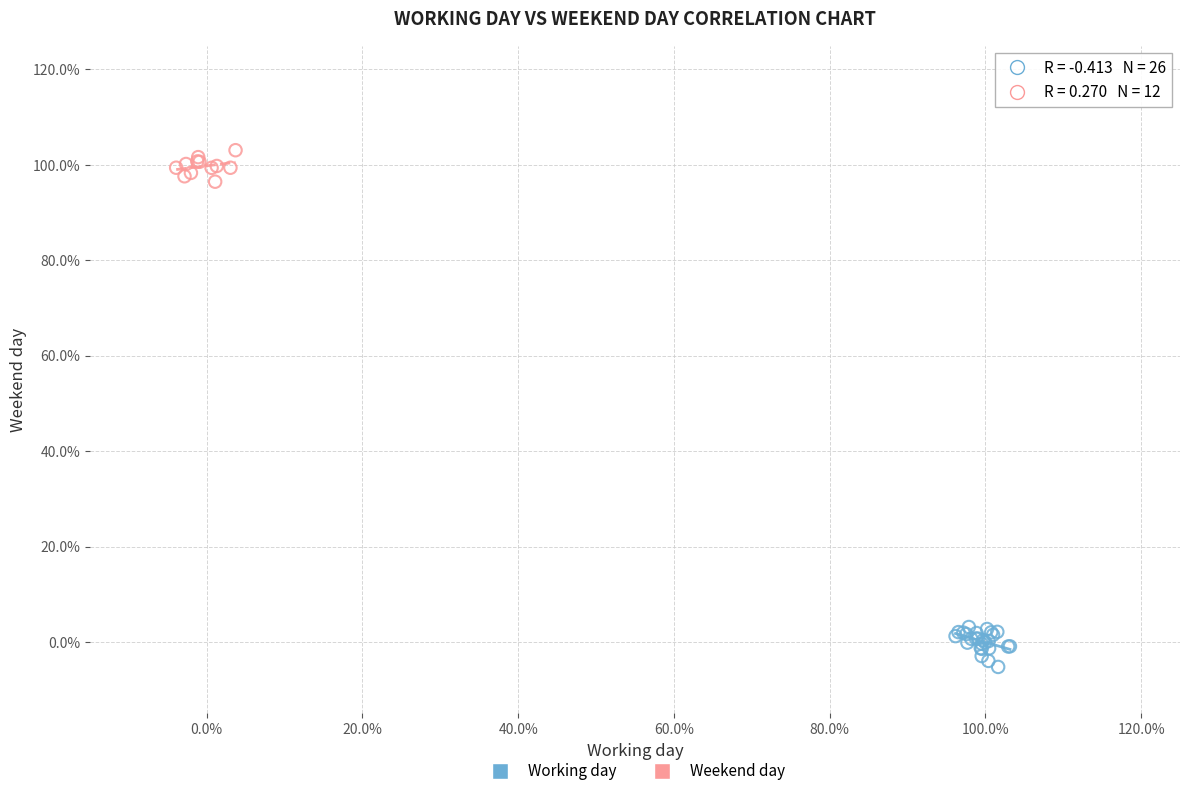

What are all the series names shown in the legend?

Working day, Weekend day